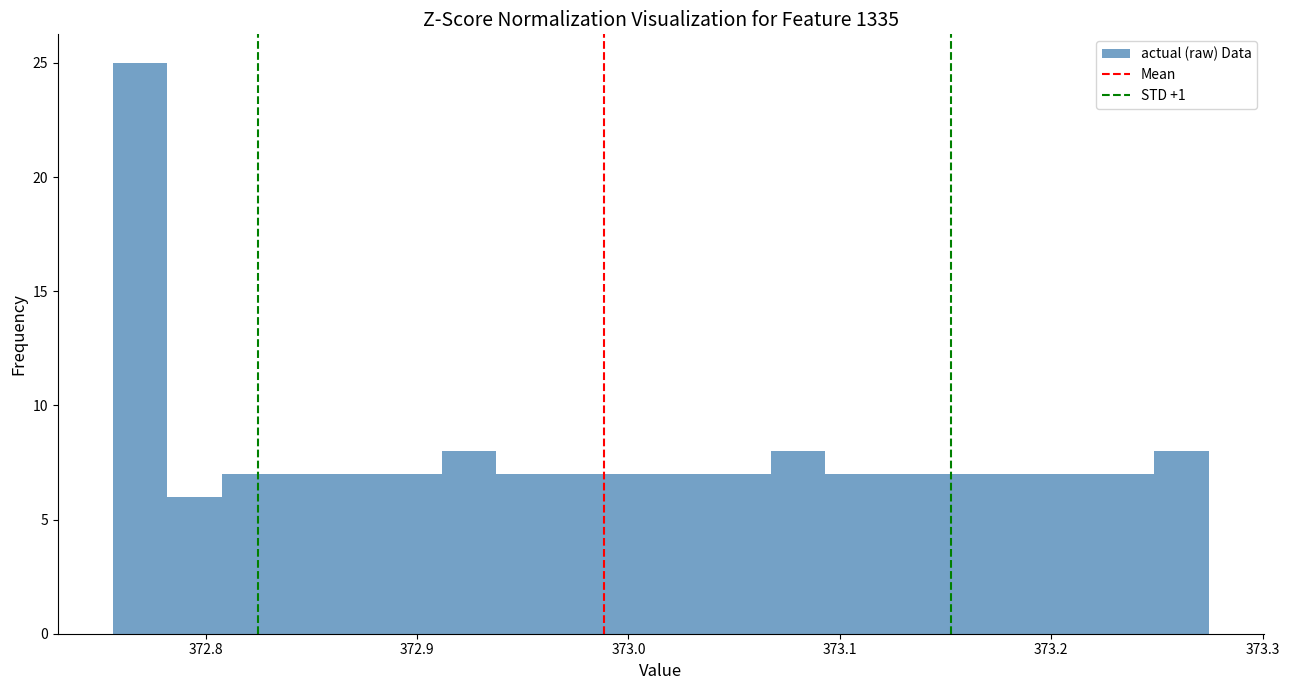

Read against the x-axis, roughly where is the centre of the tallest bar?

372.77